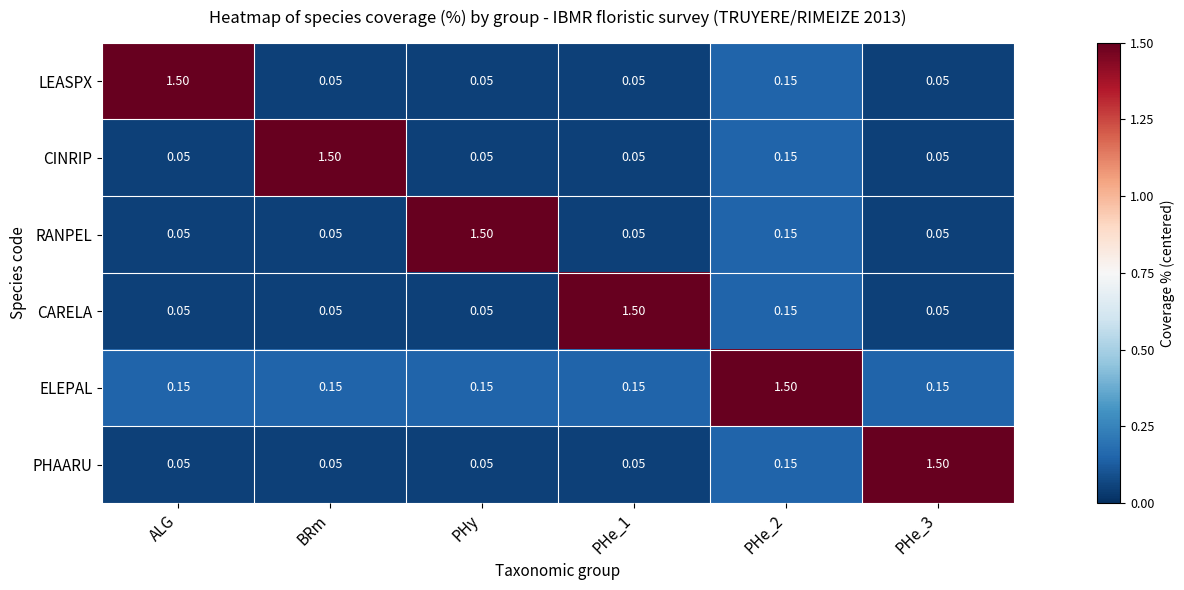

Which series has the largest total across all categories?

ELEPAL